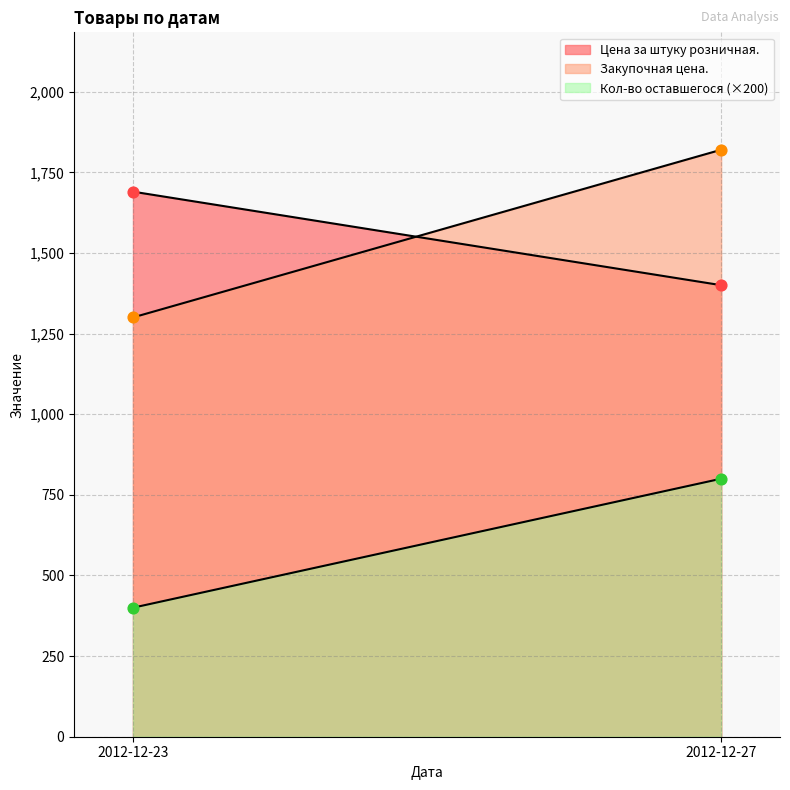

Which series has the largest total across all categories?

Закупочная цена.